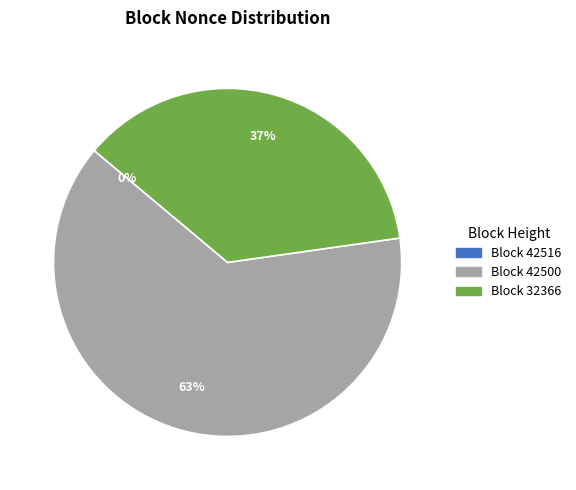

To the nearest percent, what is the difference between the largest and smallest slice percentages?

63%